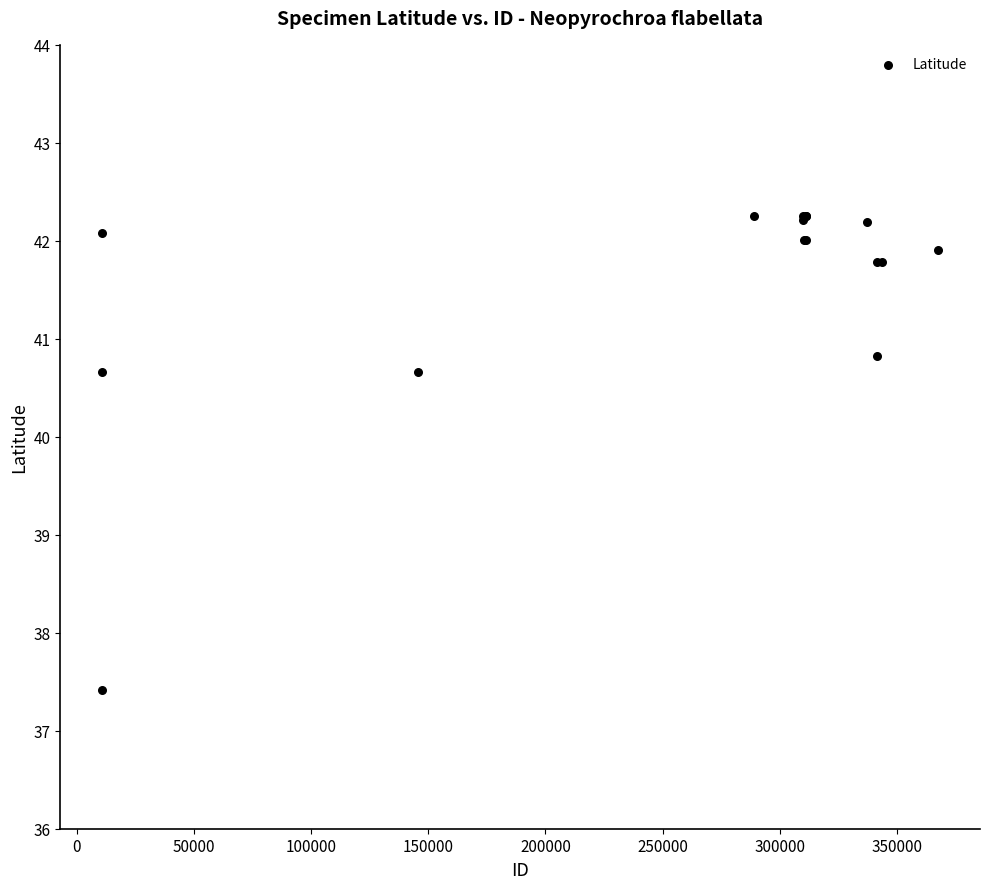

What Y value in the scatter plot is closest to 39?

37.4